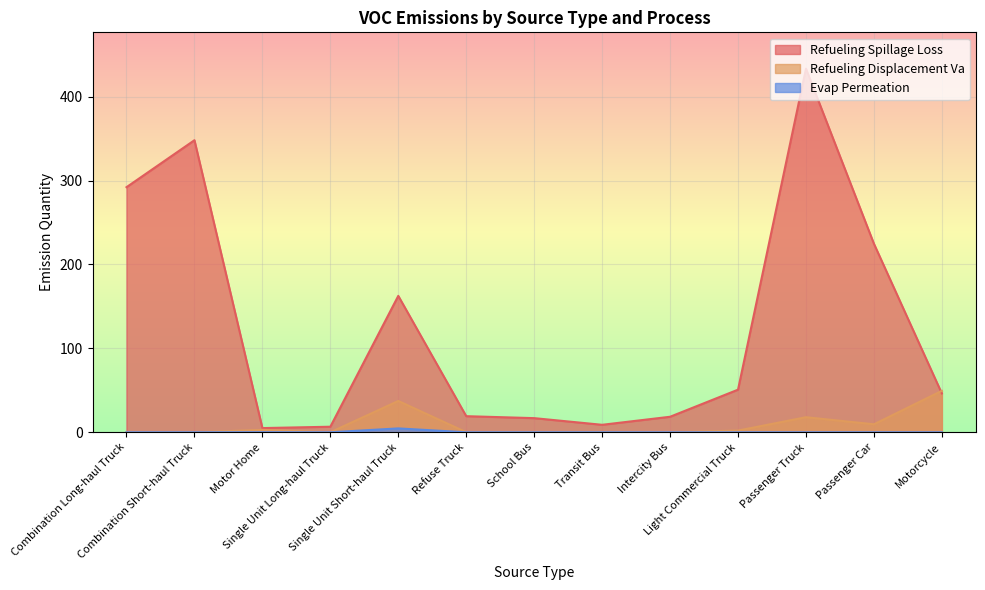

Which series has the largest total across all categories?

Refueling Spillage Loss